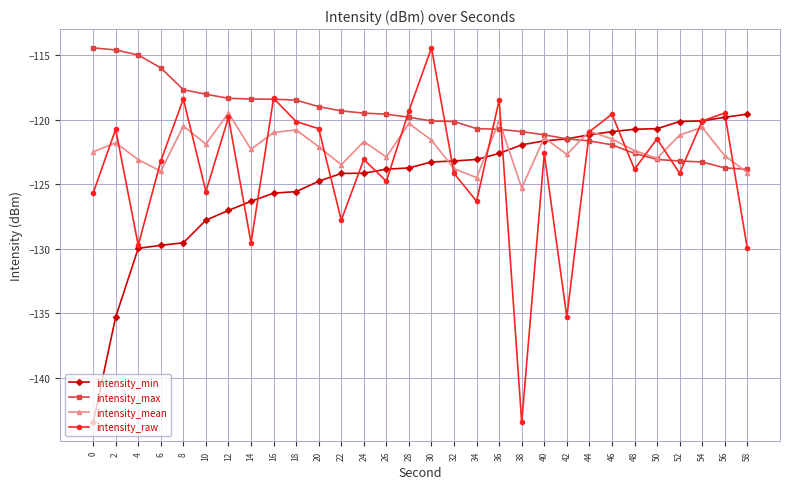

True or false: intensity_raw has a value of -129.5 at 14.

True